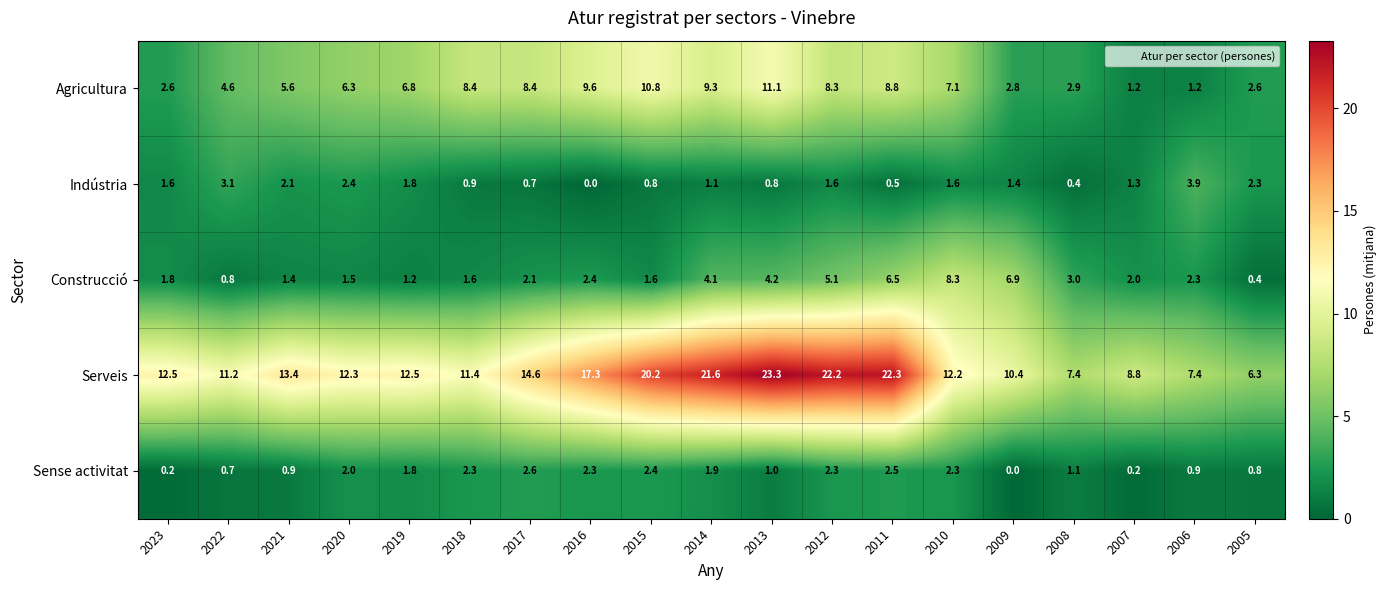

Which series changed the most between 2022 and 2010?

Construcció